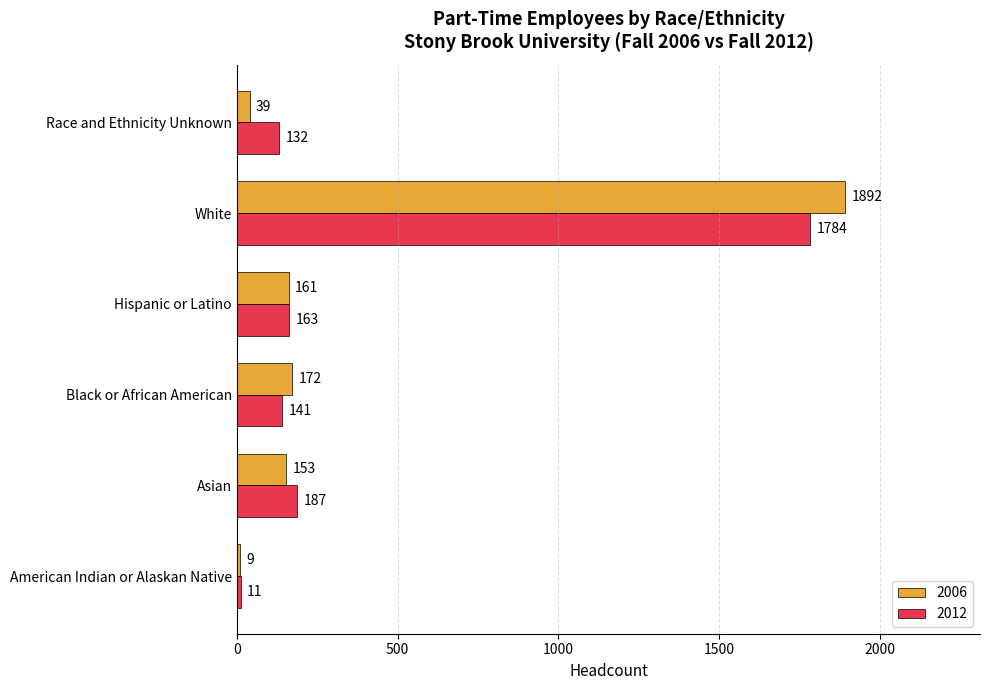

The value of 2012 at White is 1784. True or false?

True